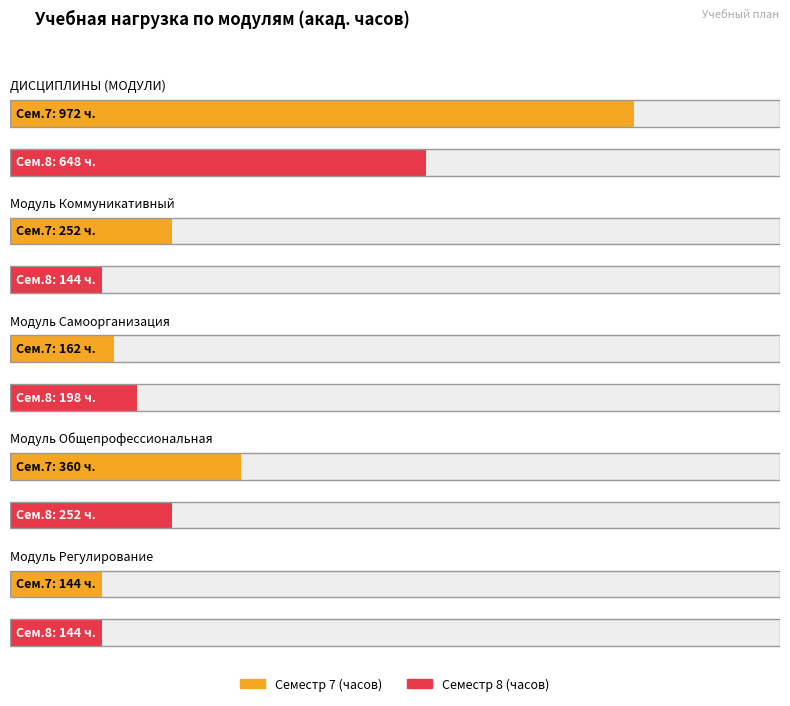

How many data points does each series have?

5